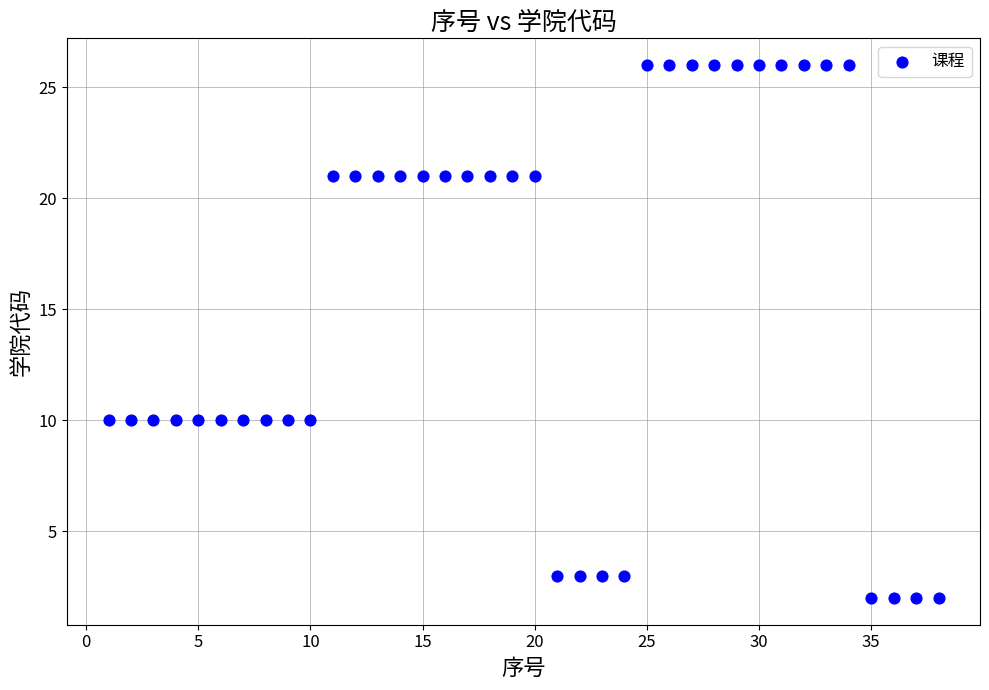

What is the range of X values (max minus min)?

37